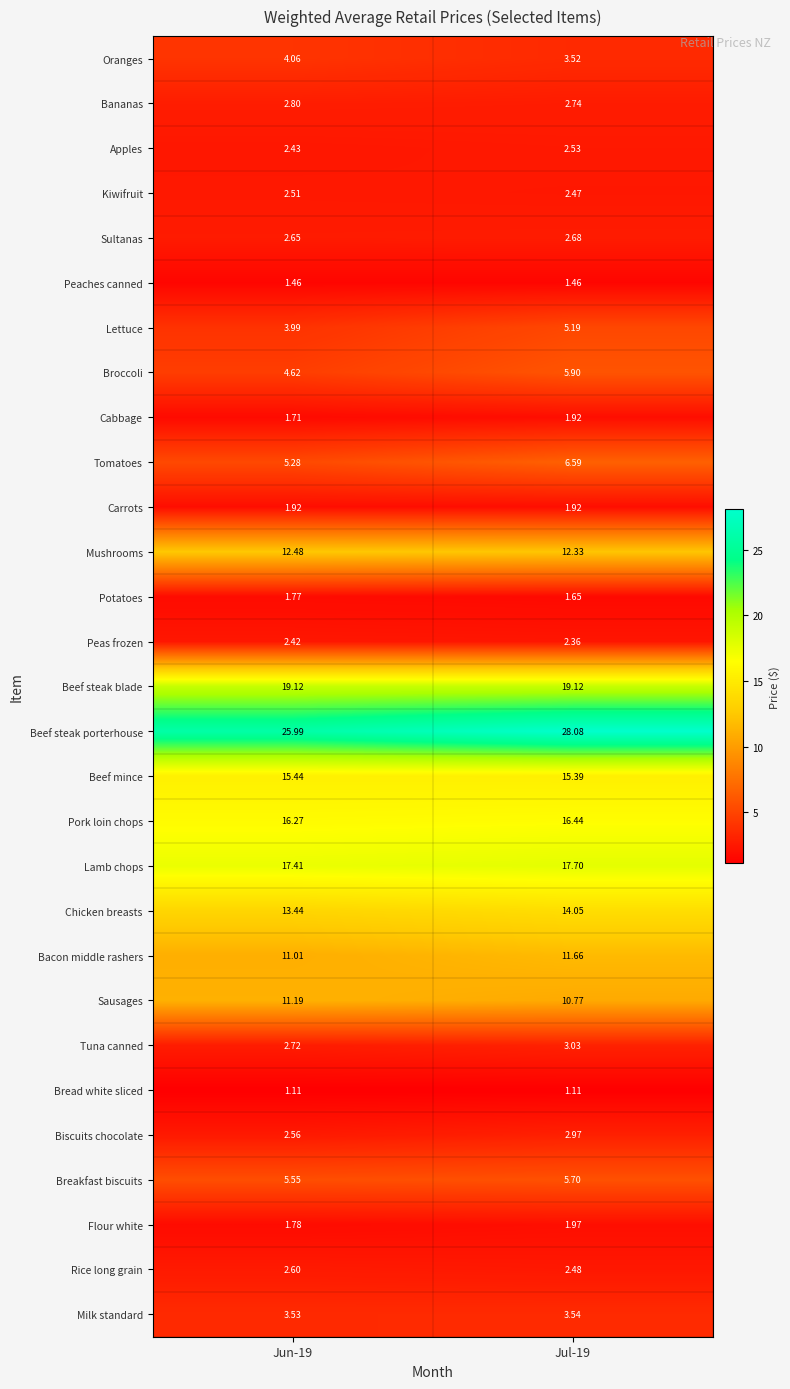

What is the spread (max minus min) of values at Jul-19?

27.0